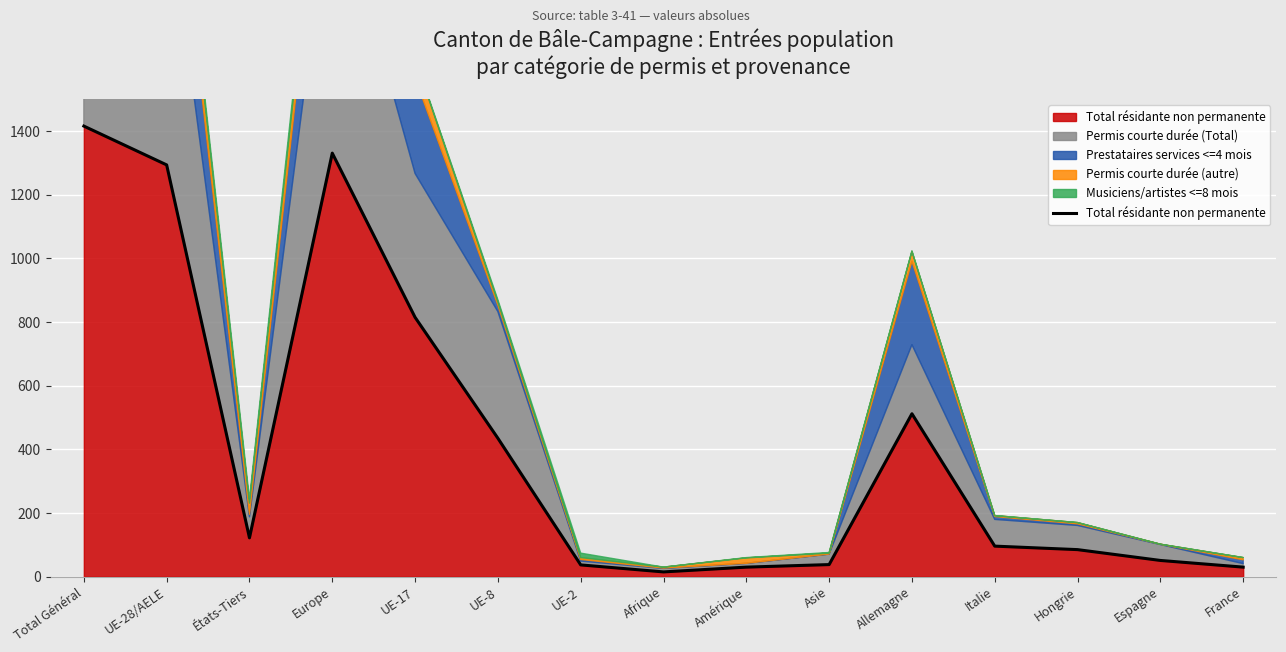

At which category does the chart reach its minimum across all series?

Afrique